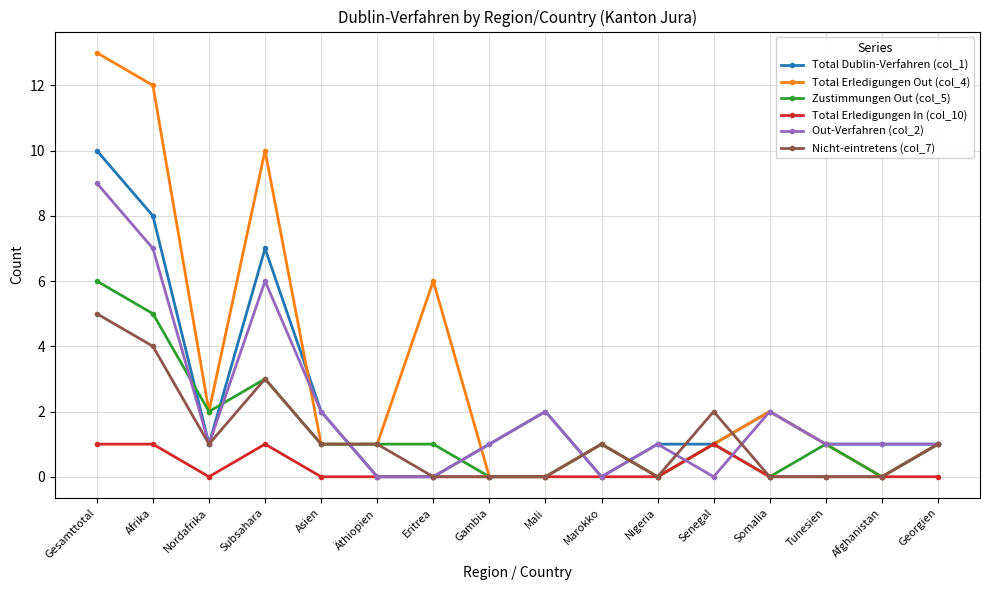

At which category is the sum across all series the highest?

Gesamttotal